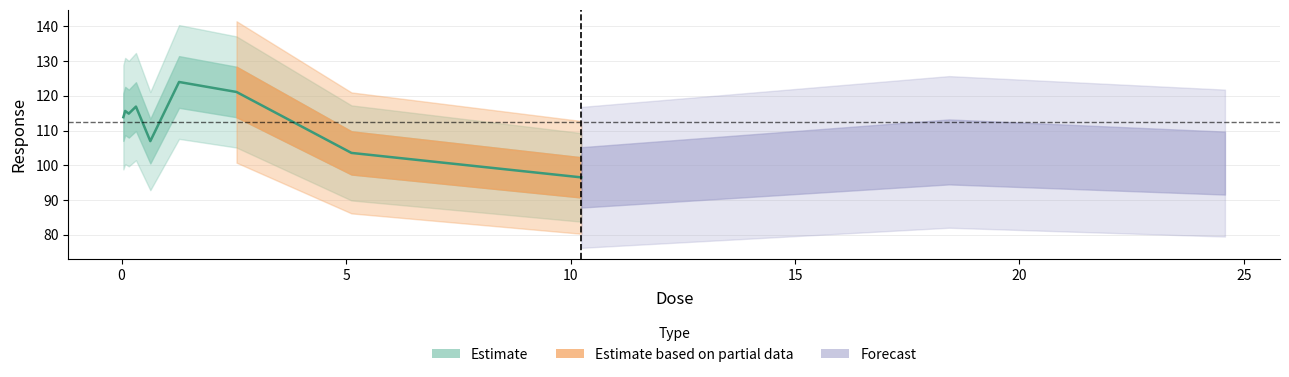

At which category does the chart reach its minimum across all series?

10.24